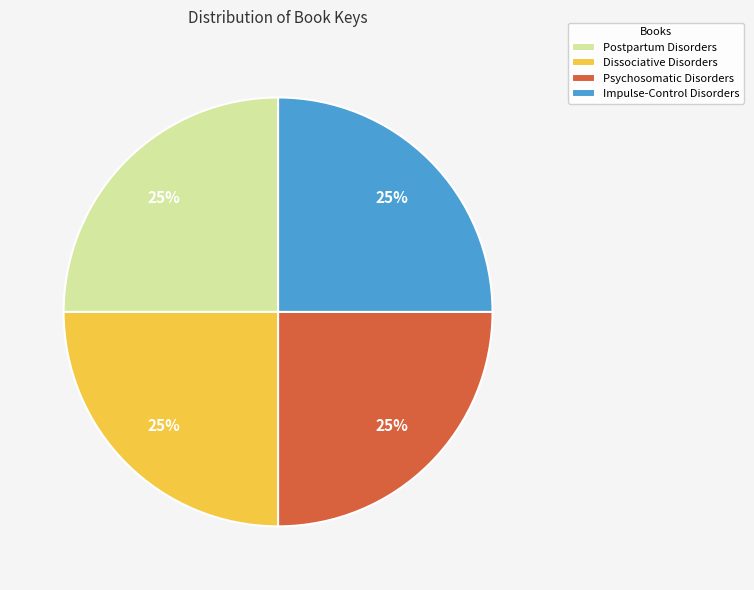

What percentage is the Psychosomatic Disorders slice, to the nearest percent?

25%